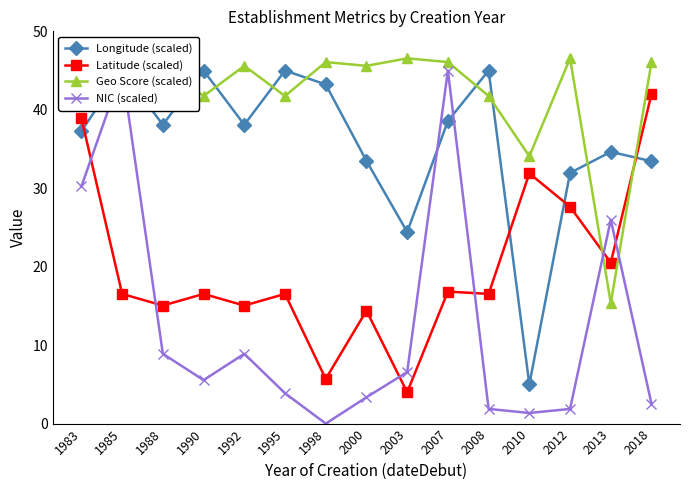

Between 2012 and 1985, which is larger?

1985